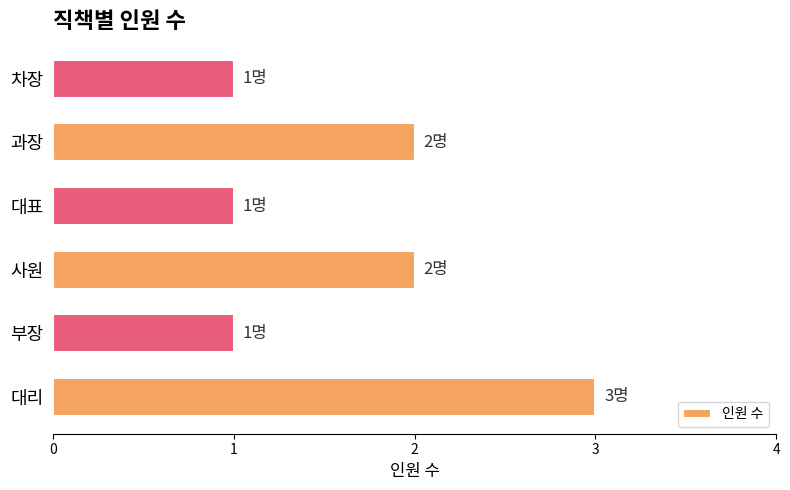

Approximately how many times larger is the value at 대리 compared to 차장?

3.0